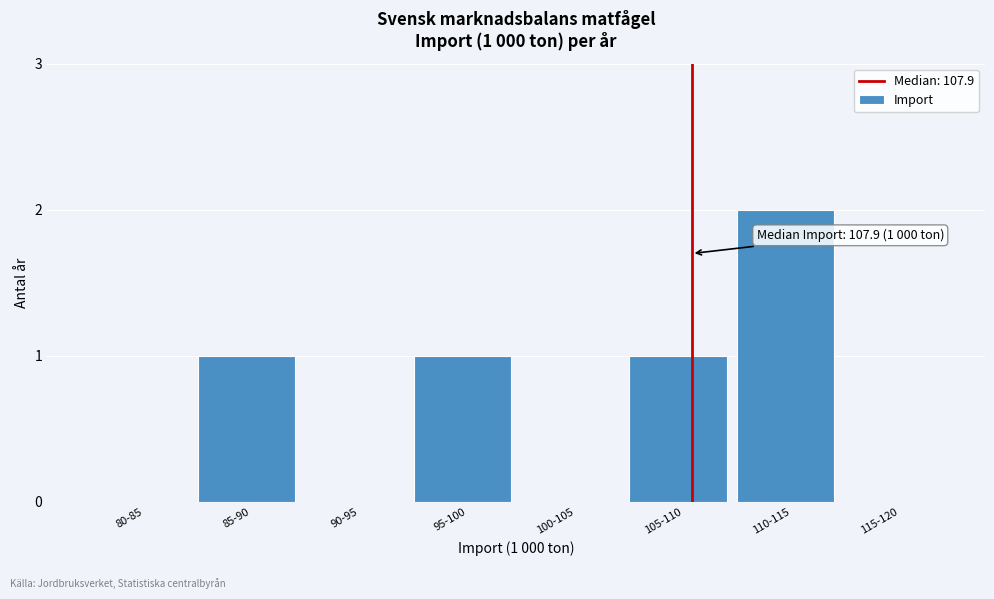

Reading left to right, list all the values displayed in this chart.

80-85=0	85-90=1	90-95=0	95-100=1	100-105=0	105-110=1	110-115=2	115-120=0